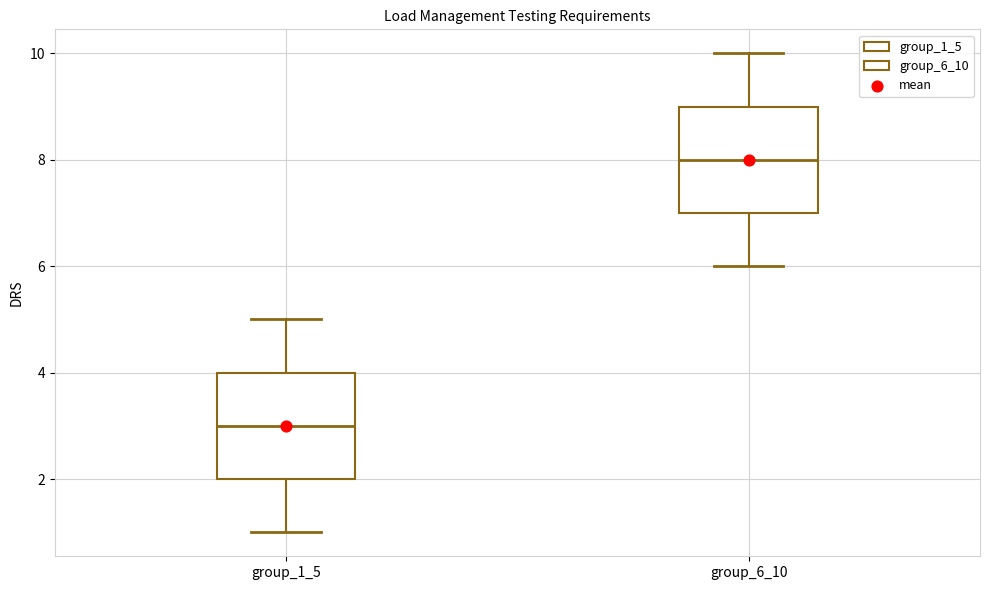

Reading left to right, transcribe this box plot: for each box, give where its median line is, the range the box spans, and where its two whiskers end, as read against the y-axis. The values are not printed on the chart, so give them approximately, as read against the axis.

group_1_5: median 3, box 2 to 4, whiskers 1 to 5
group_6_10: median 8, box 7 to 9, whiskers 6 to 10